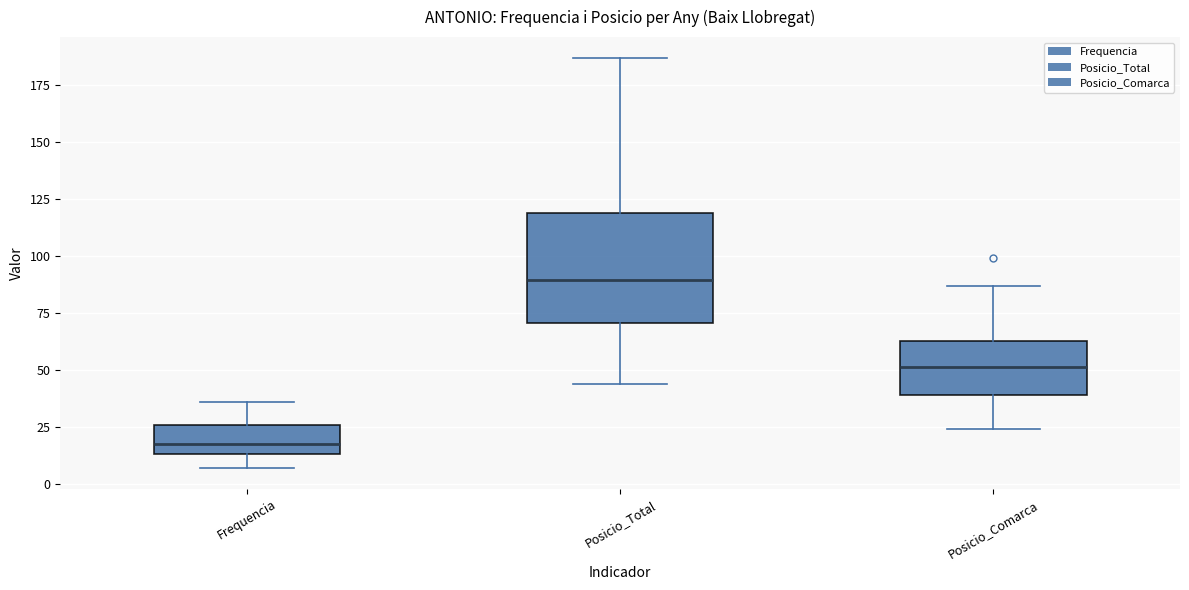

Reading left to right, transcribe this box plot: for each box, give where its median line is, the range the box spans, and where its two whiskers end, as read against the y-axis. The values are not printed on the chart, so give them approximately, as read against the axis.

Frequencia: median 20, box 15 to 25, whiskers 5 to 35
Posicio_Total: median 90, box 70 to 120, whiskers 45 to 185
Posicio_Comarca: median 50, box 40 to 65, whiskers 25 to 85